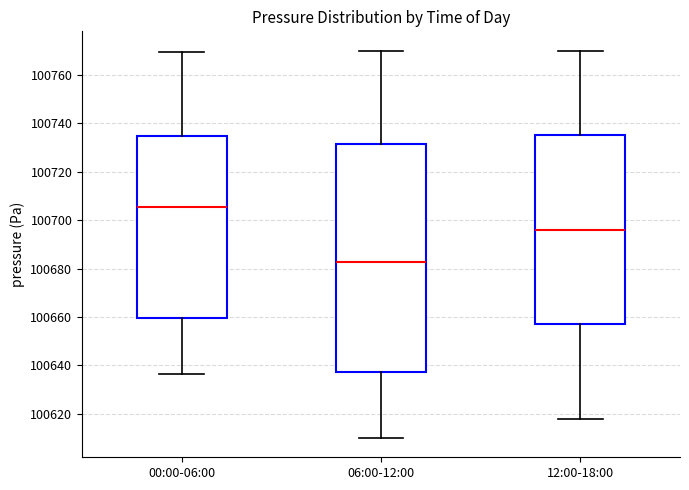

Where does the median line of the box for 12:00-18:00 sit on the y-axis? The values are not printed on the chart, so give them approximately, as read against the axis.

100696